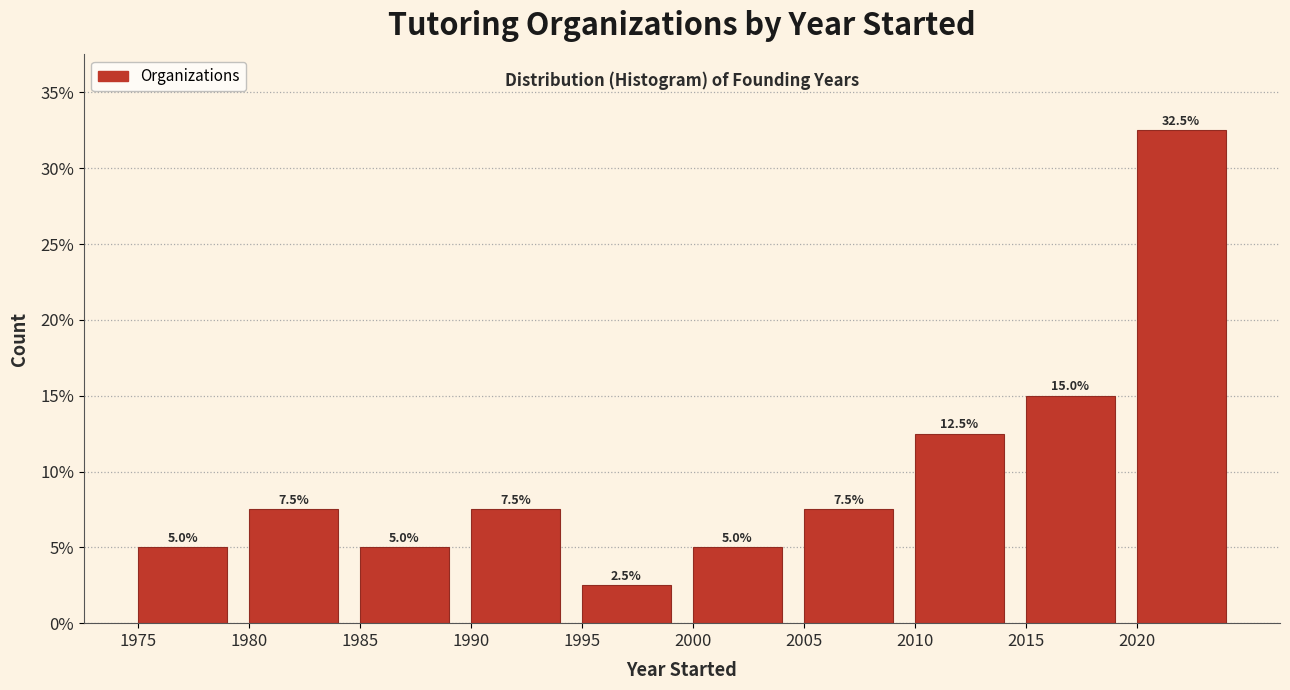

Reading left to right, transcribe this chart: for each bar, give the range it covers on the x-axis and its height.

1975 to 1980: 5.0
1980 to 1985: 7.5
1985 to 1990: 5.0
1990 to 1995: 7.5
1995 to 2000: 2.5
2000 to 2005: 5.0
2005 to 2010: 7.5
2010 to 2015: 12.5
2015 to 2020: 15.0
2020 to 2025: 32.5